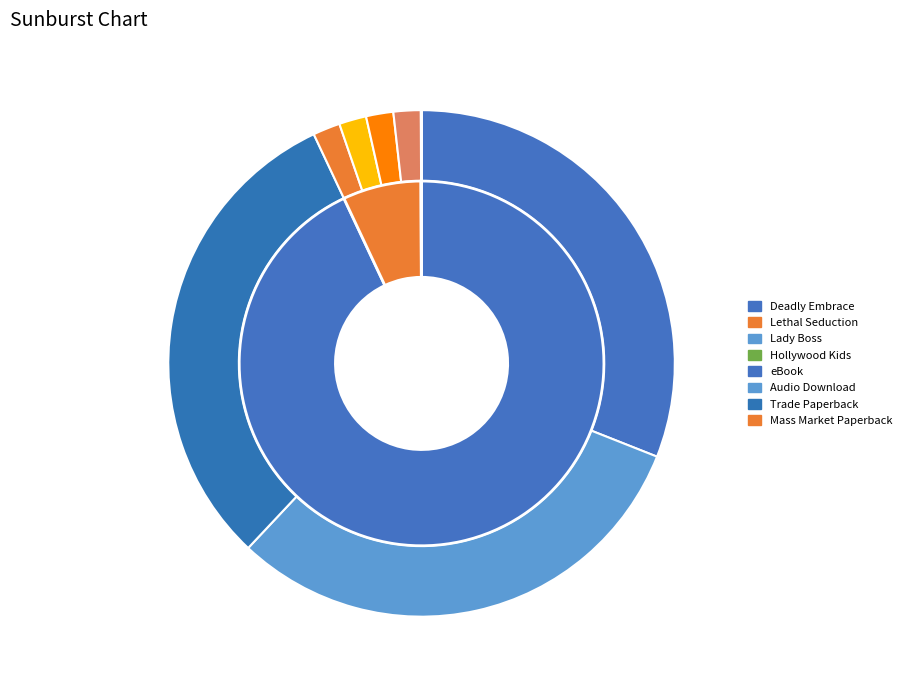

To the nearest percent, what is the difference between the Lethal Seduction and Hollywood Kids slice percentages?

7%